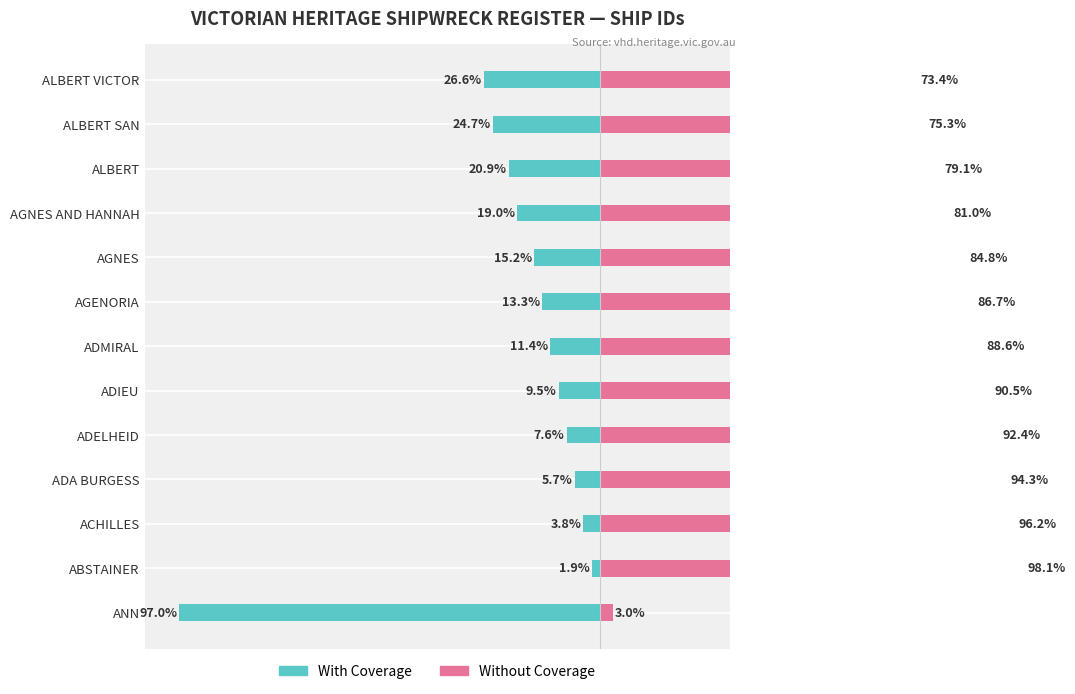

Which series has the largest total across all categories?

Without Coverage